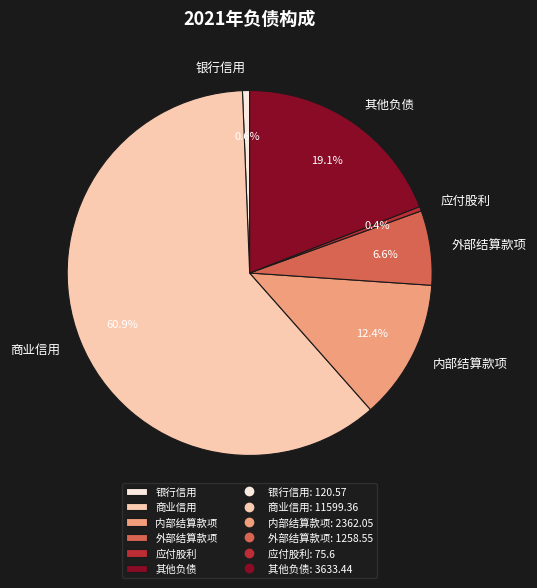

Count the number of slices in the pie.

6